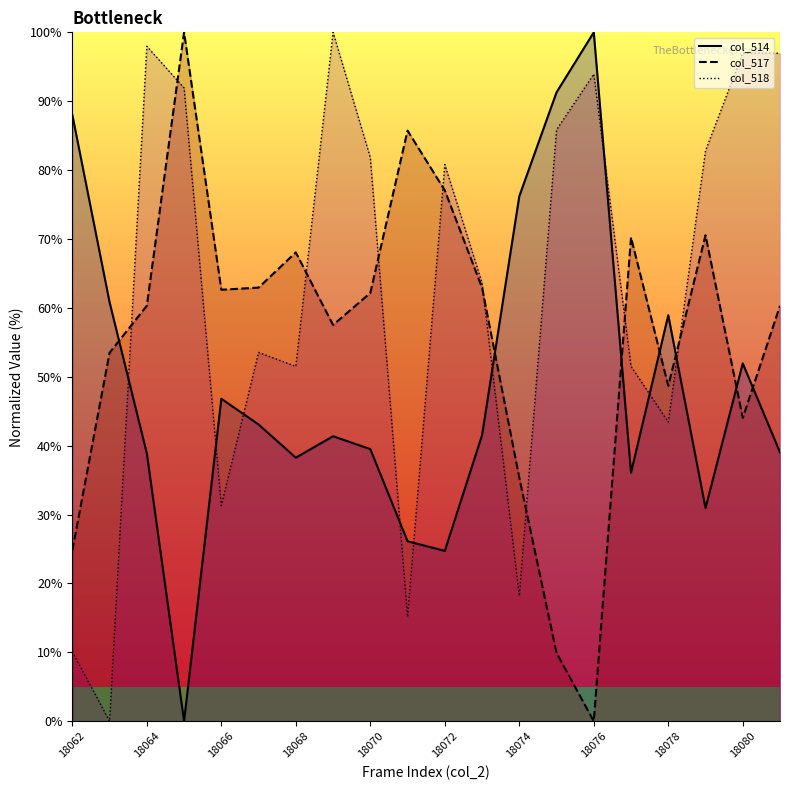

Does the chart have visible grid lines?

No